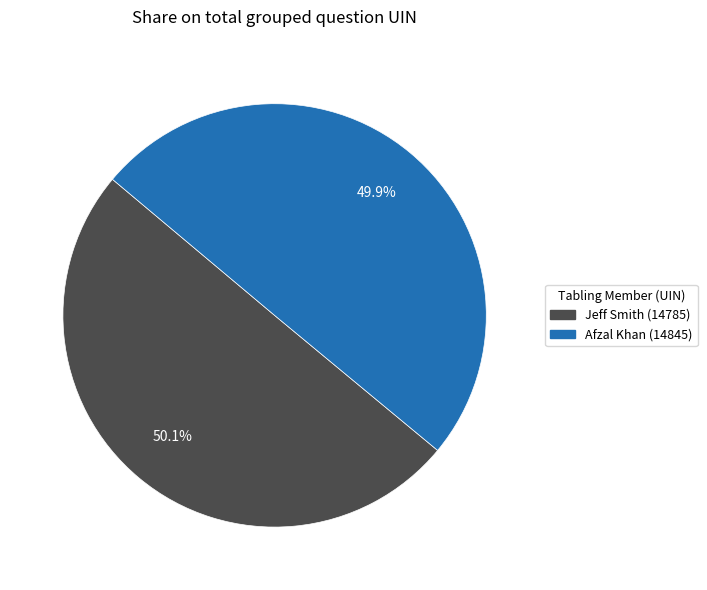

How many segments does this pie chart have?

2